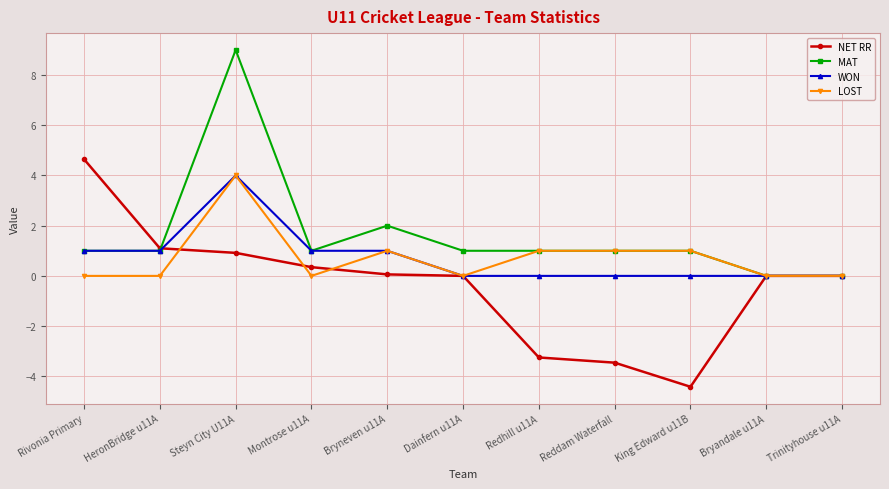

Is the value of LOST at Redhill u11A greater than the value of MAT at Trinityhouse u11A?

Yes